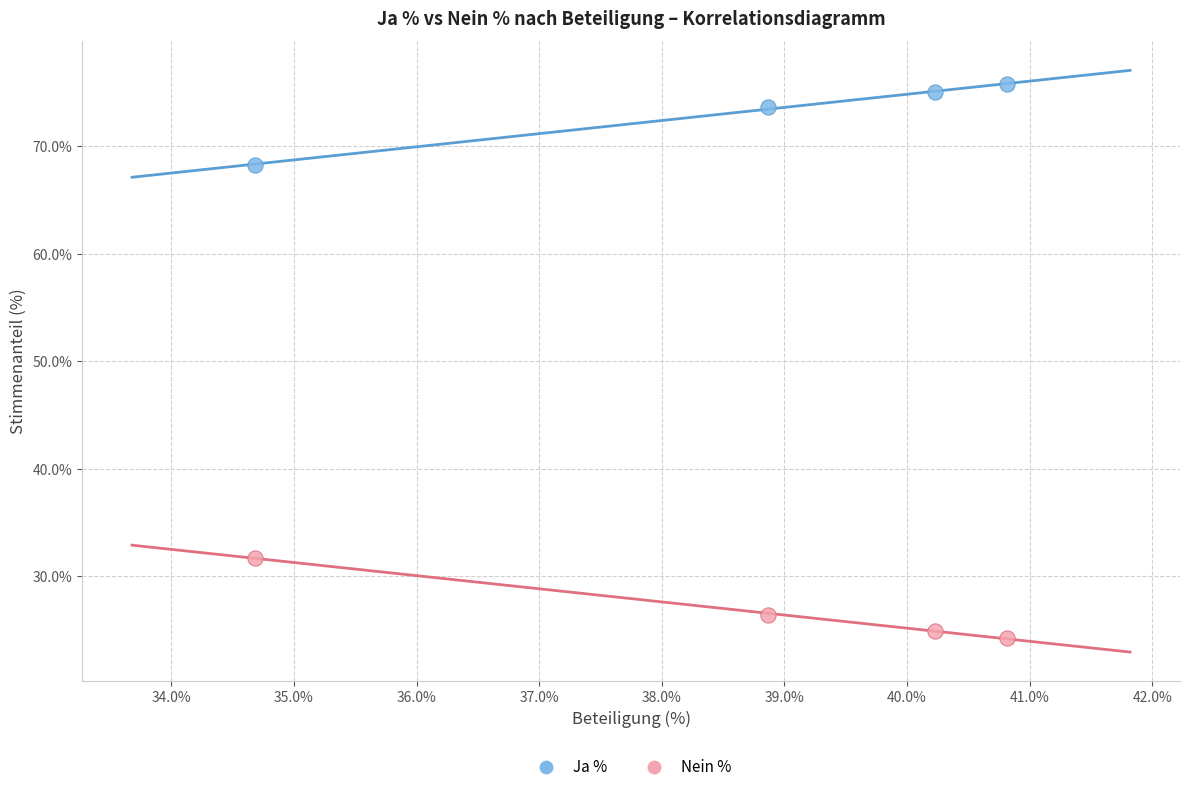

Across all data points, what is the range of Y values (max minus min)?

51.5